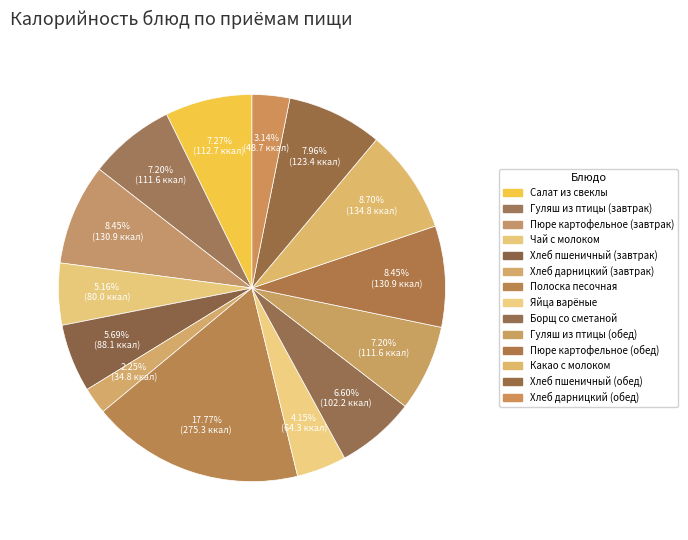

How many slices are in this pie chart?

14